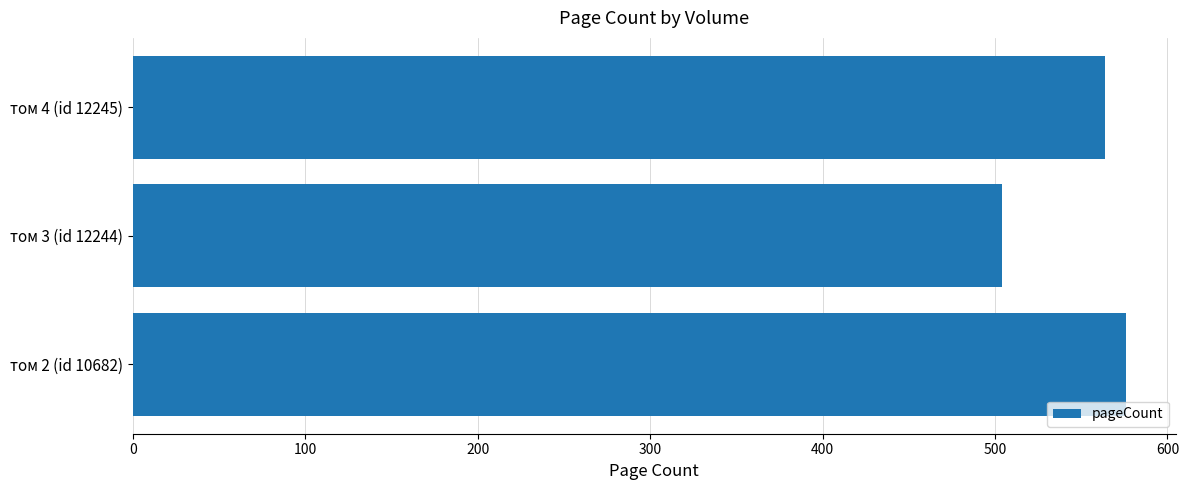

What is the sum of the values at том 4 (id 12245) and том 2 (id 10682)?

1140